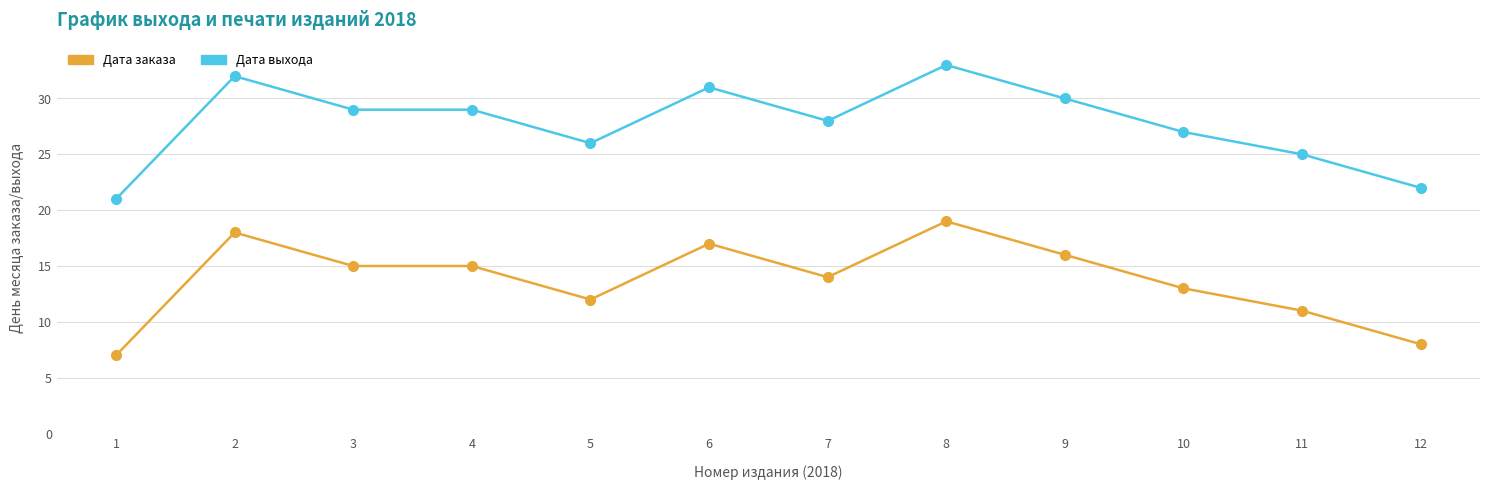

What is the sum of the Дата выхода values at 10 and 1?

48